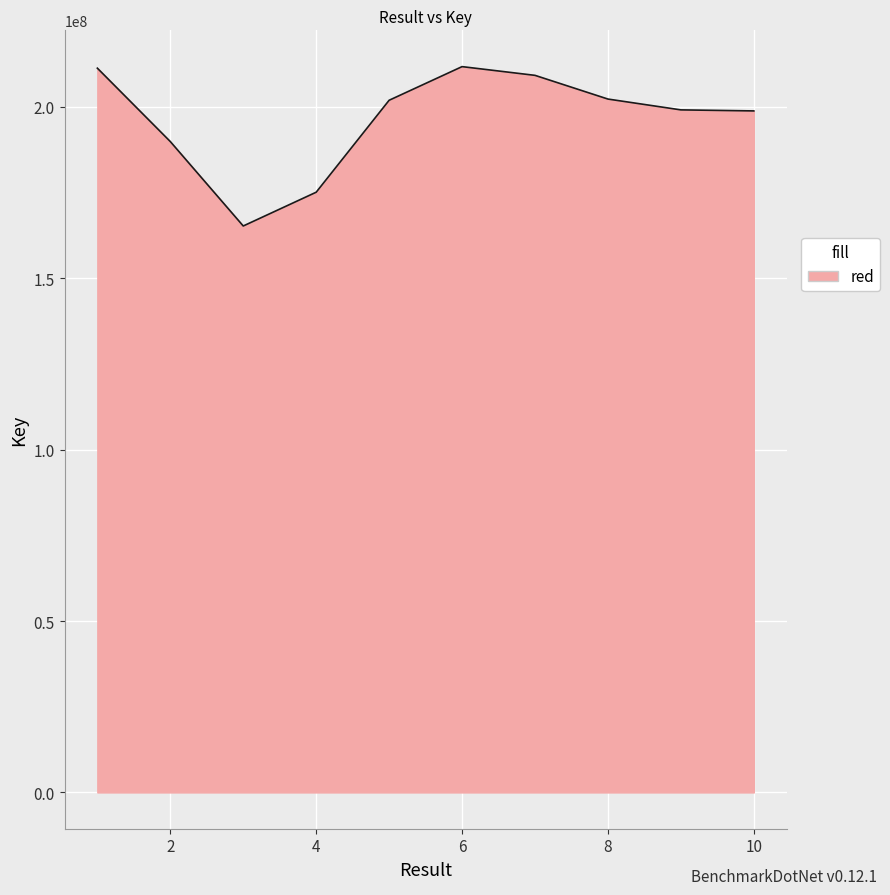

What is the smallest value displayed?

165258397.0